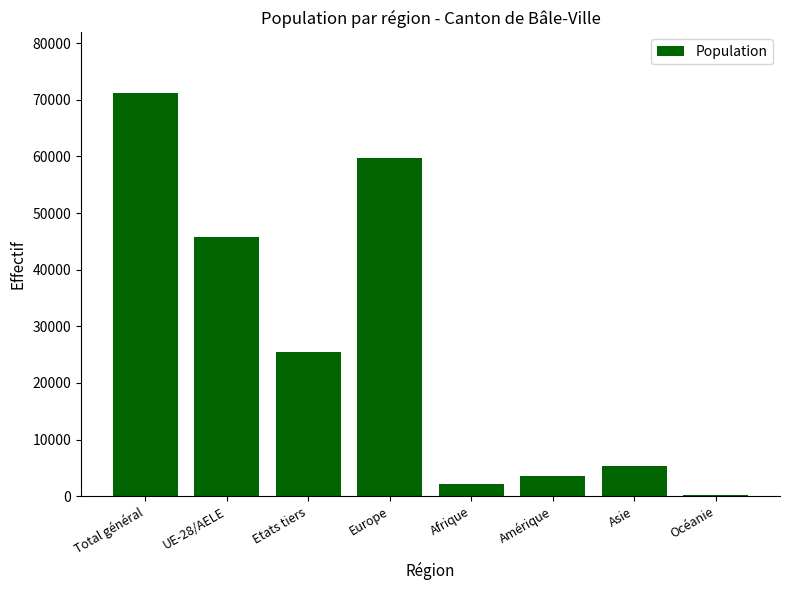

Reading left to right, list all the values displayed in this chart.

Total général=71226	UE-28/AELE=45699	Etats tiers=25527	Europe=59819	Afrique=2194	Amérique=3639	Asie=5291	Océanie=231